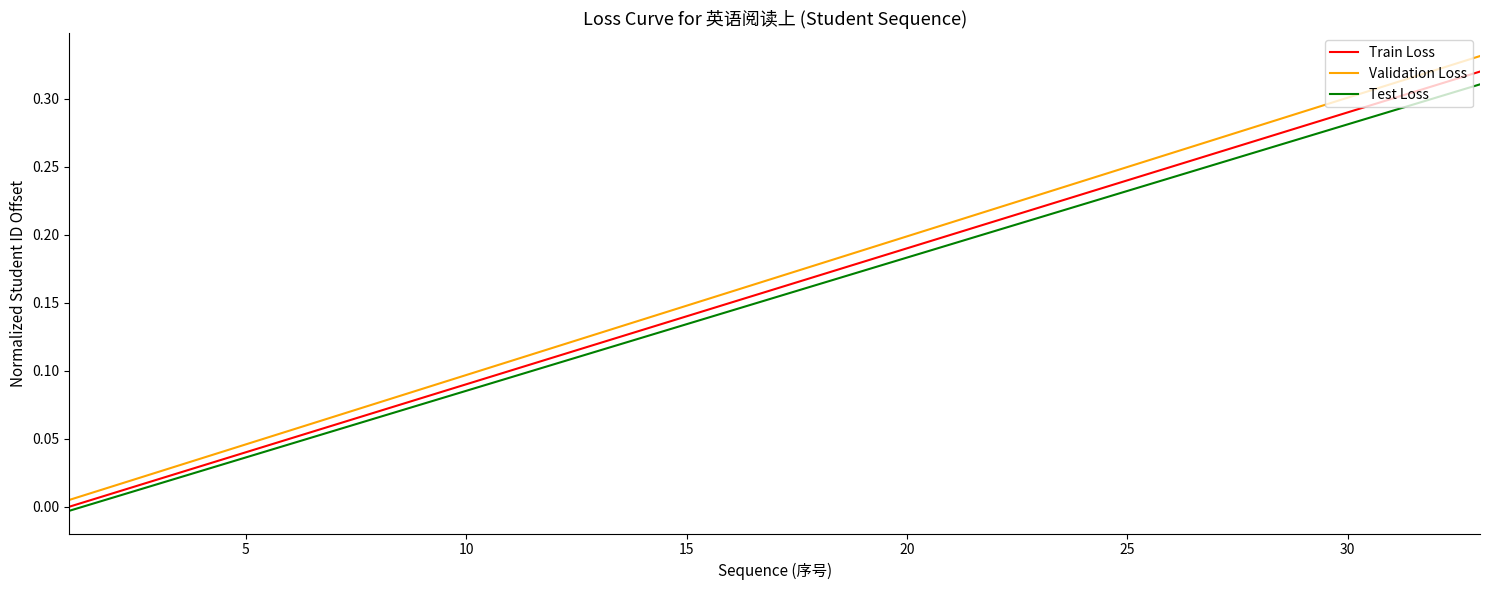

List the series in order of their overall mean, highest first.

Validation Loss, Train Loss, Test Loss